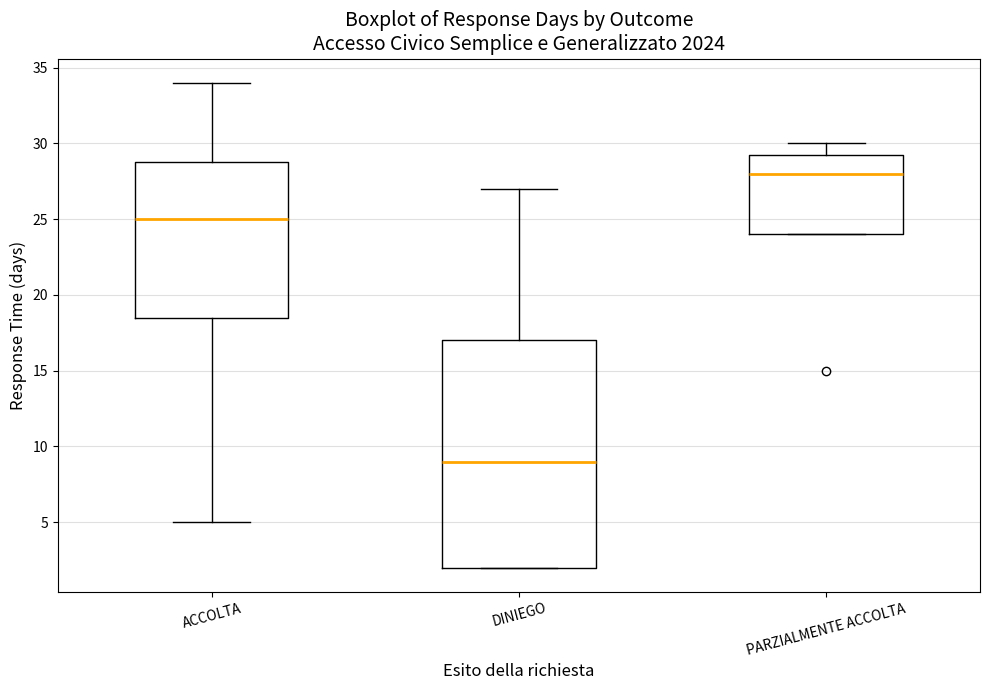

Where is the upper edge of the box for ACCOLTA on the y-axis? The values are not printed on the chart, so give them approximately, as read against the axis.

29.0